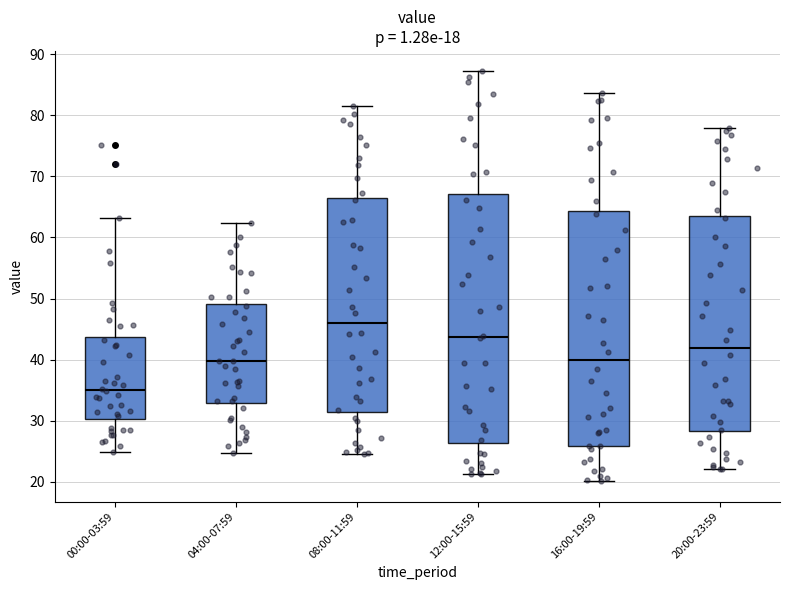

Which box is the tallest, from its lower edge to its upper edge?

12:00-15:59